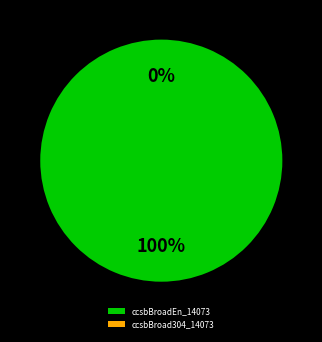

What is the total percentage of ccsbBroadEn_14073 and ccsbBroad304_14073?

100.0%